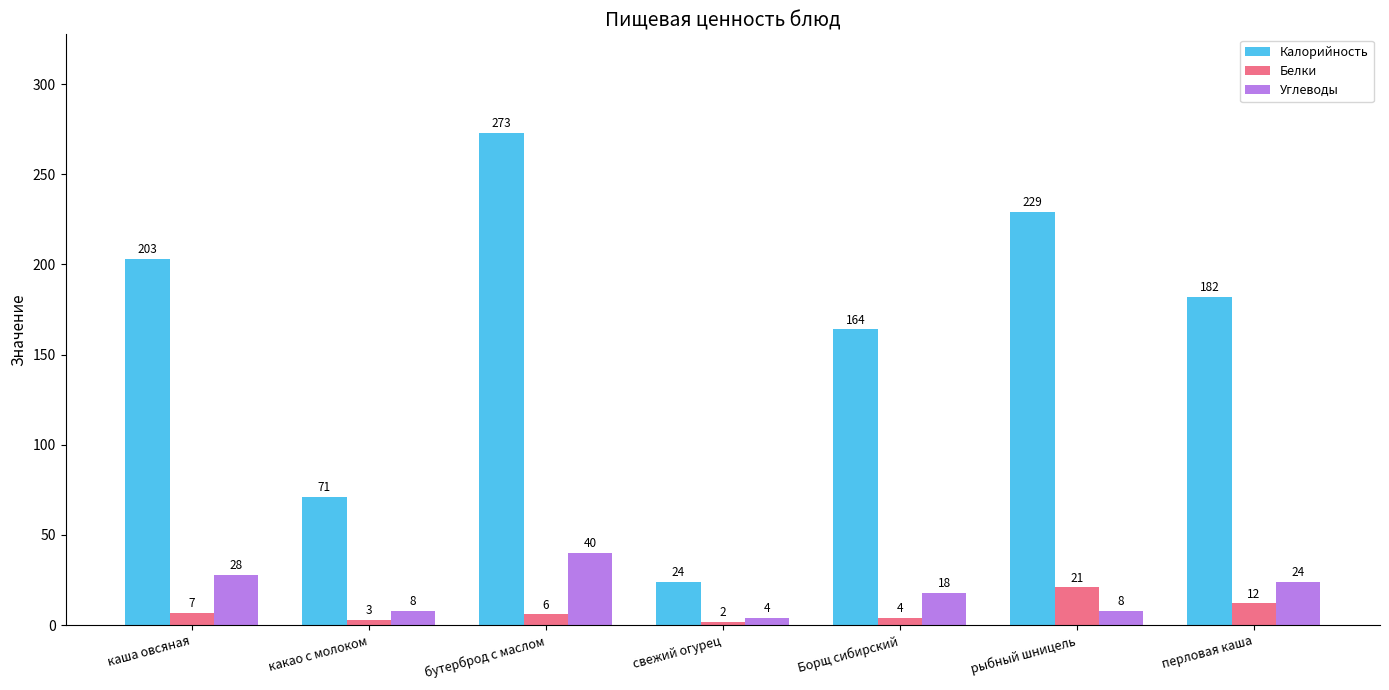

True or false: Калорийность has a value of 303 at перловая каша.

False